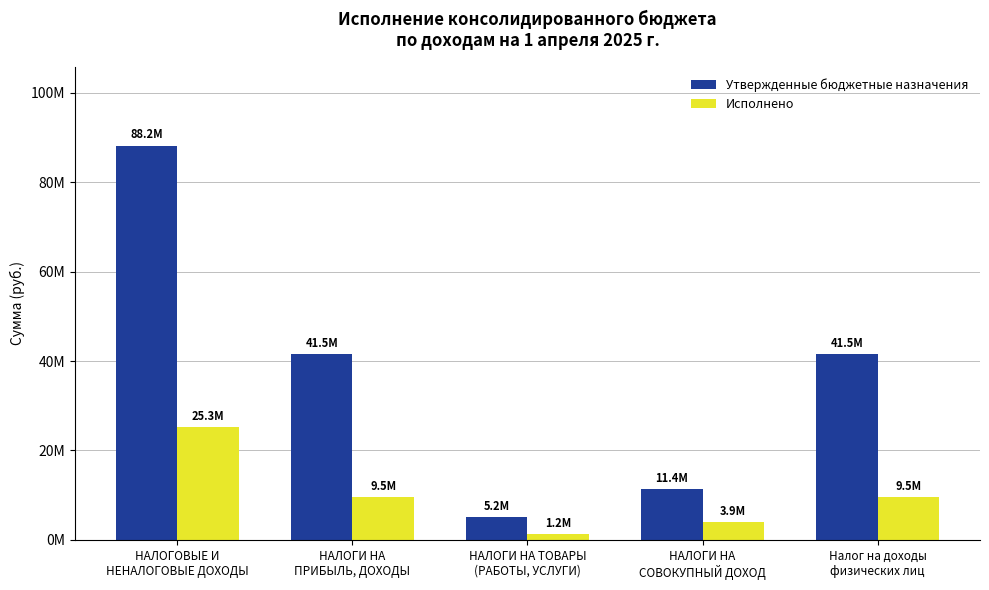

What are all the series names shown in the legend?

Утвержденные бюджетные назначения, Исполнено